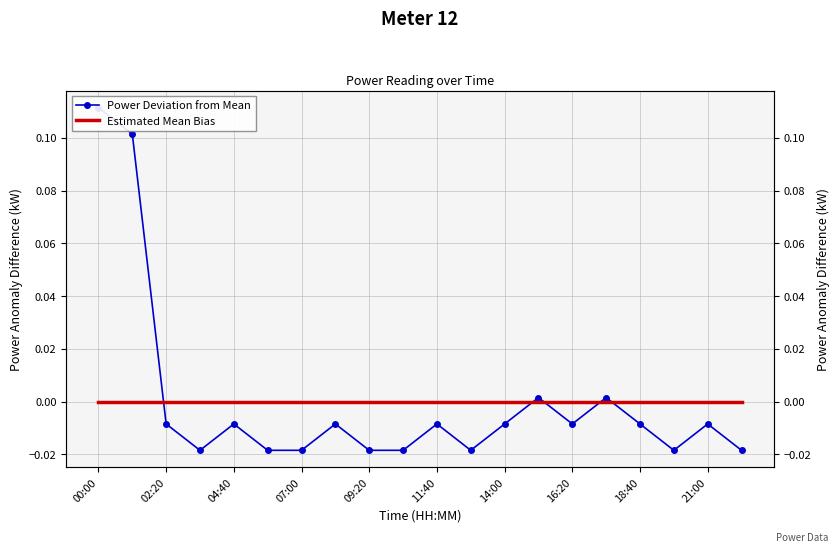

How many interior local peaks does the Power Deviation from Mean series have?

6